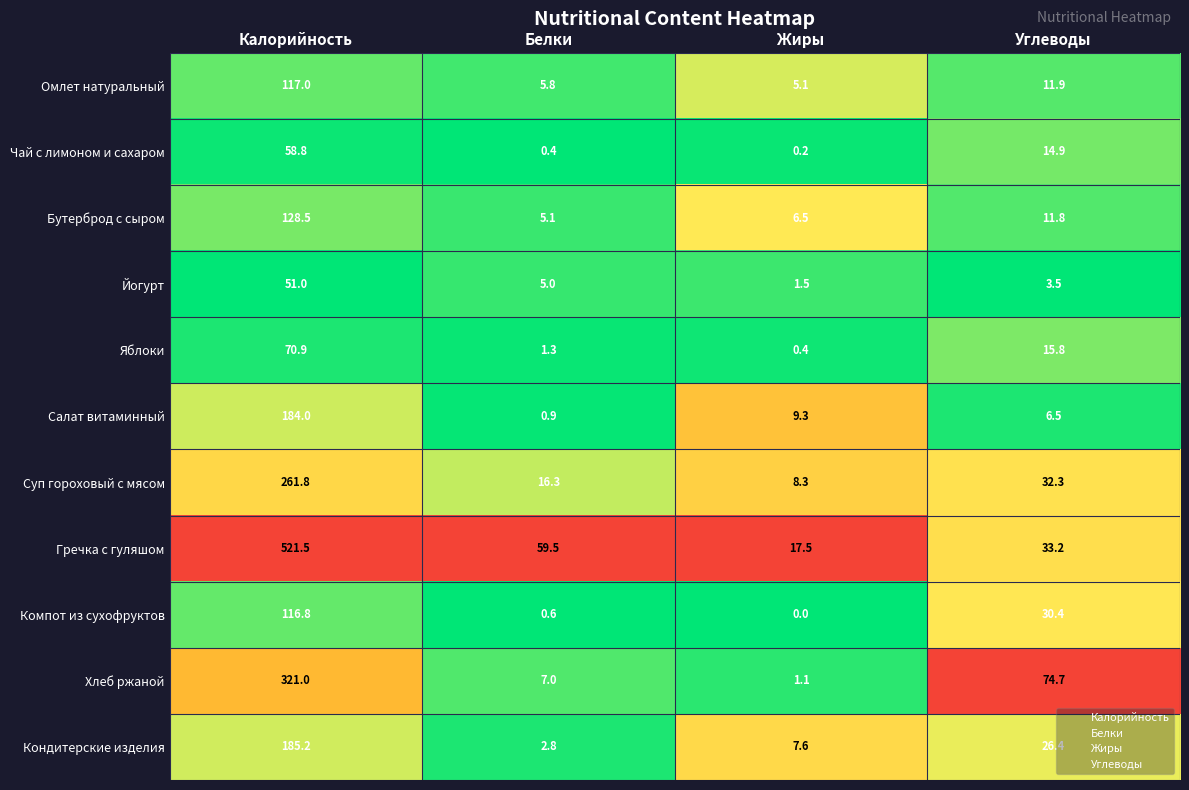

Which category has the highest value in the Омлет натуральный series?

Калорийность